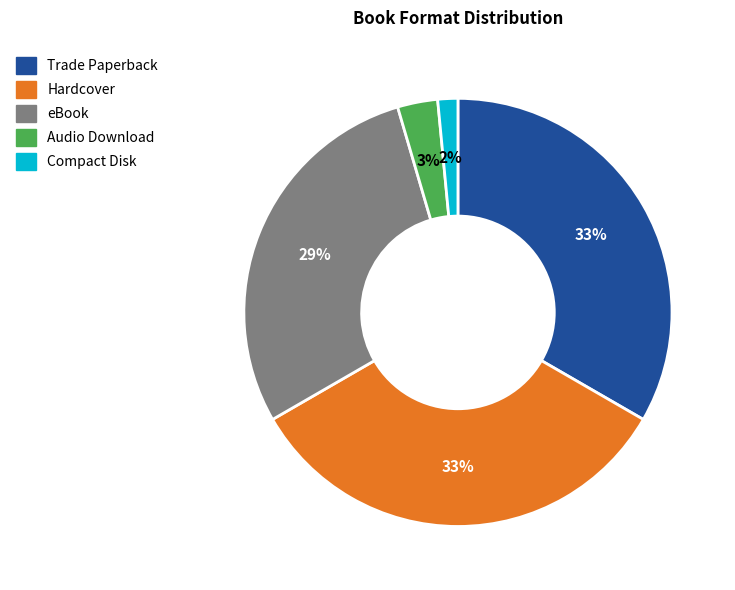

To the nearest percent, what portion does Trade Paperback represent?

33%